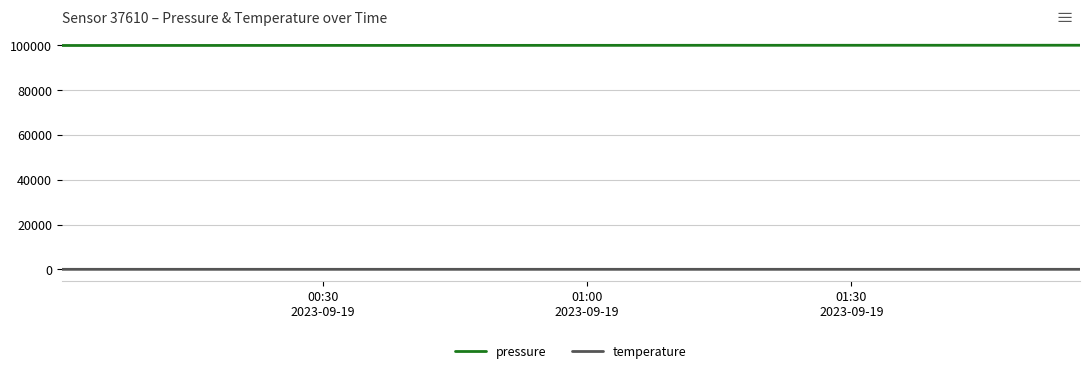

Which series has the largest total across all categories?

pressure